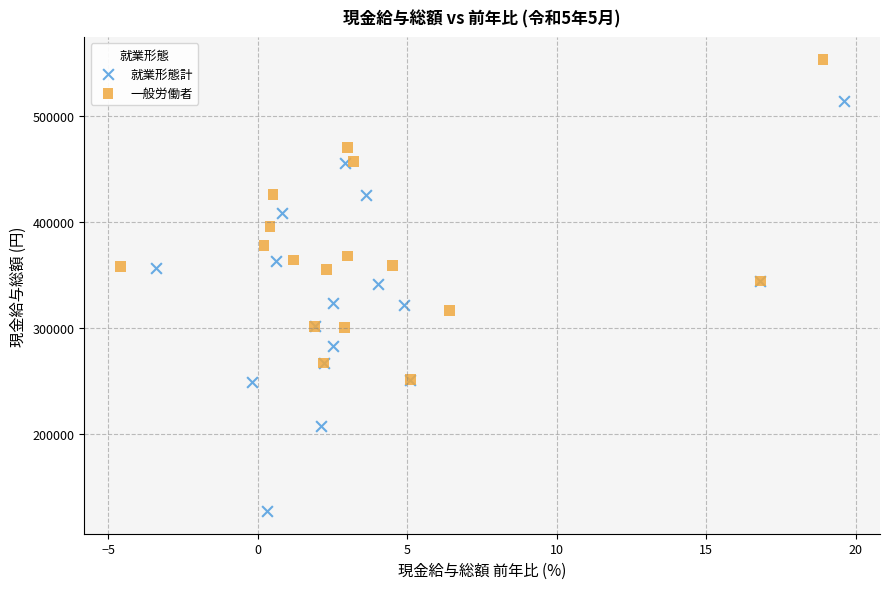

Which series has the widest spread of Y values?

就業形態計